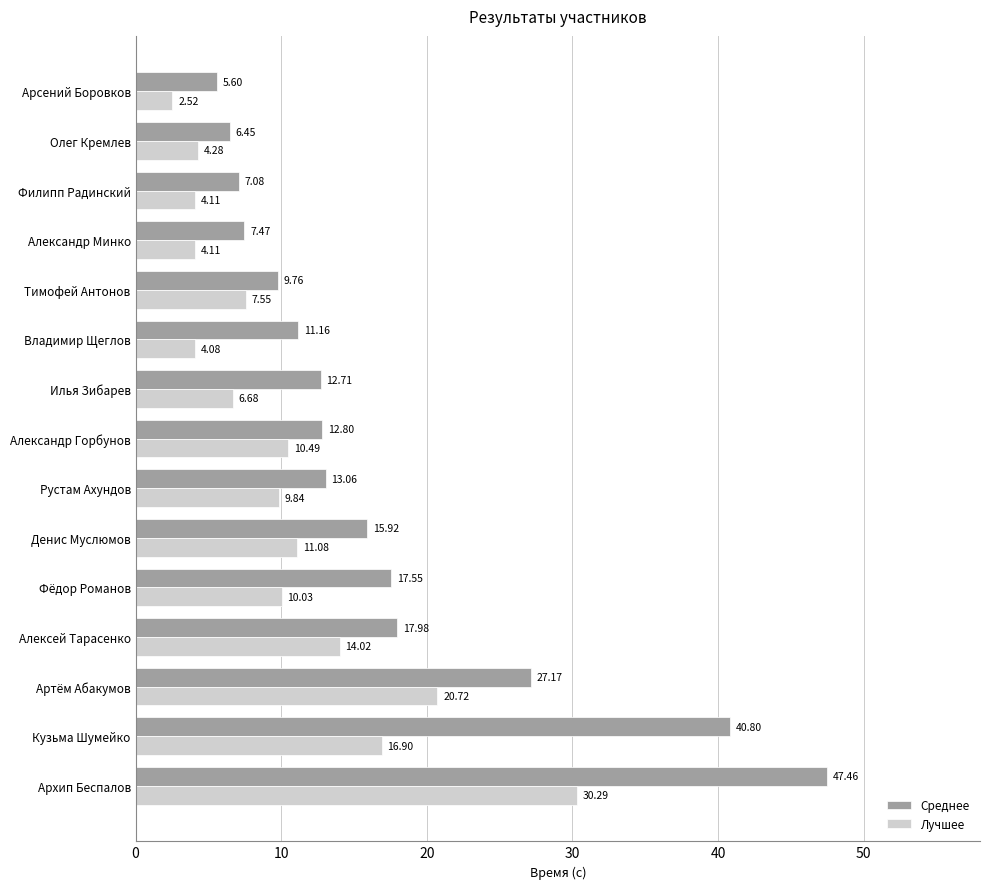

What is the difference between the second highest and minimum values in the Среднее series?

35.2